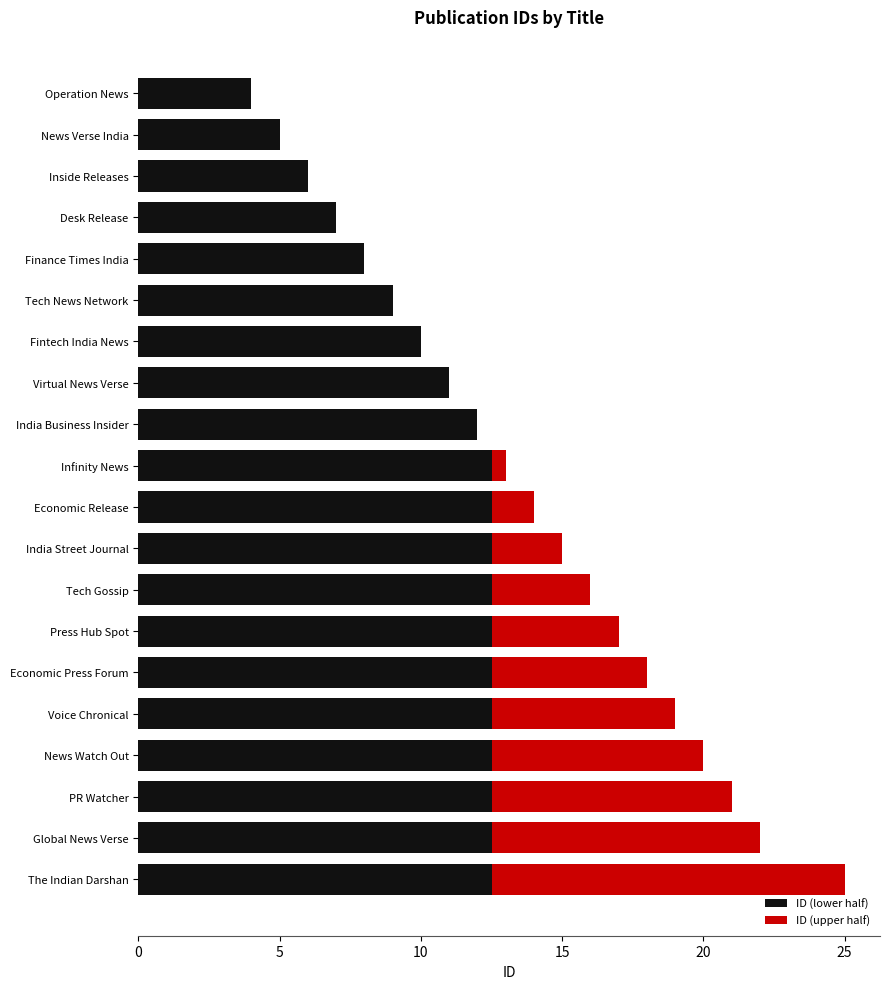

At which category is the sum across all series the highest?

The Indian Darshan